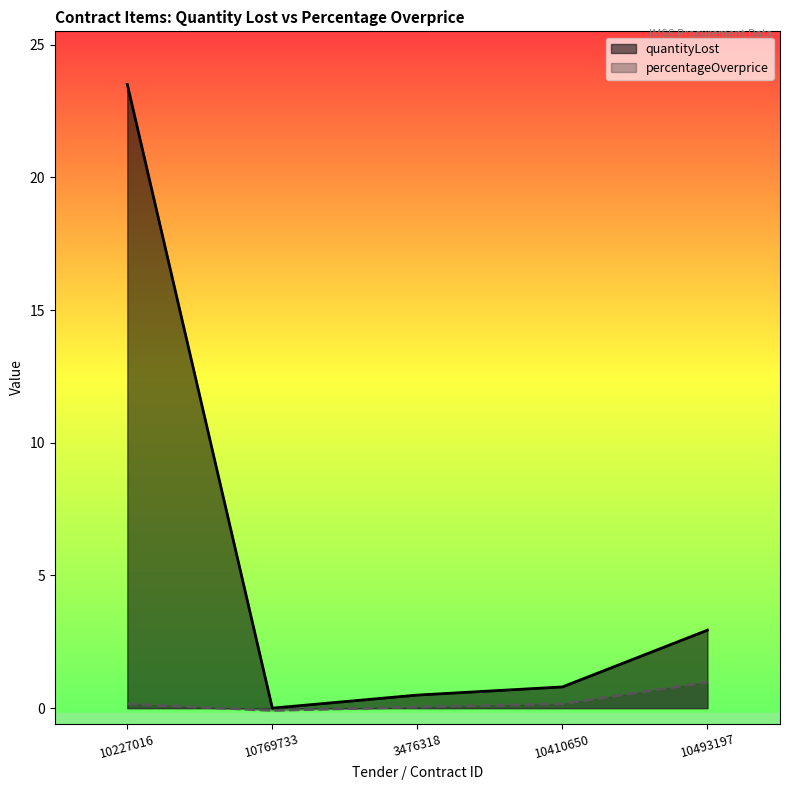

True or false: quantityLost and percentageOverprice intersect in this chart.

False